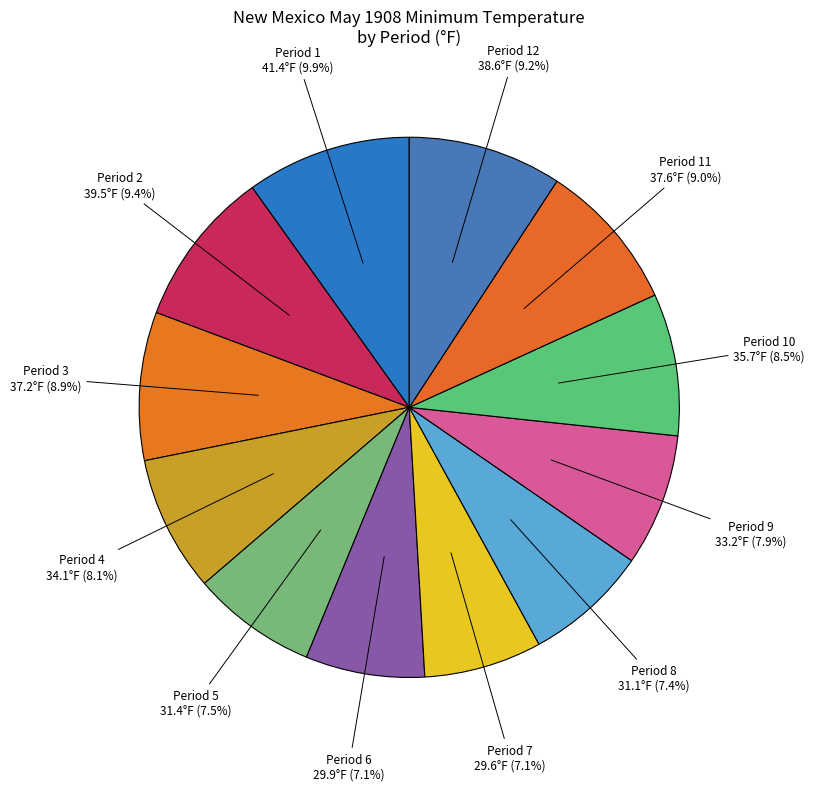

Combined, do Period 11 and Period 6 account for over 50%?

No